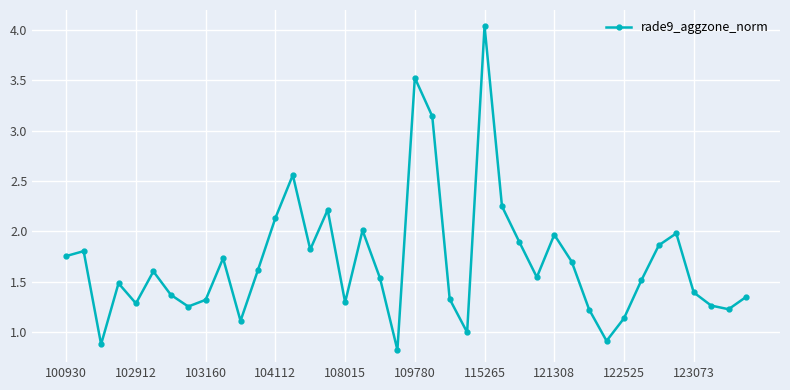

What is the difference between the maximum and minimum values?

3.2